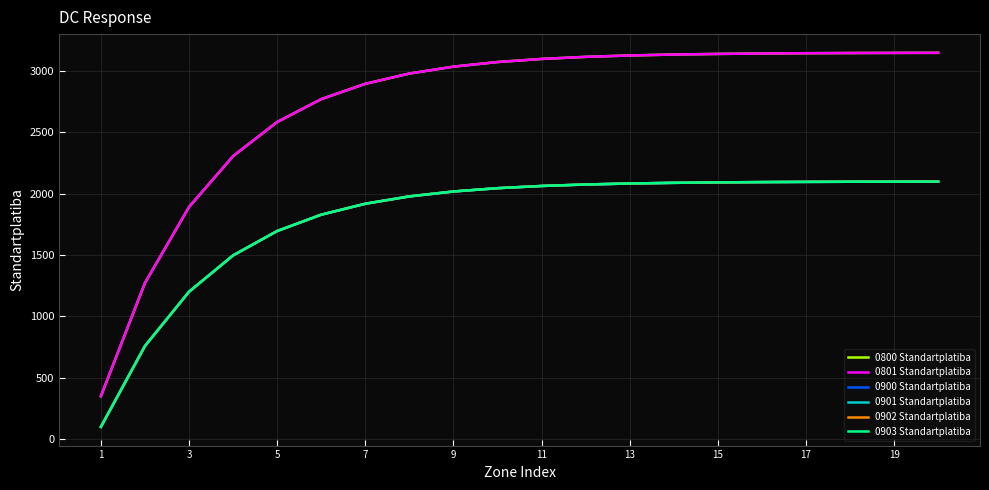

Is this an area chart (filled region under the line)?

No